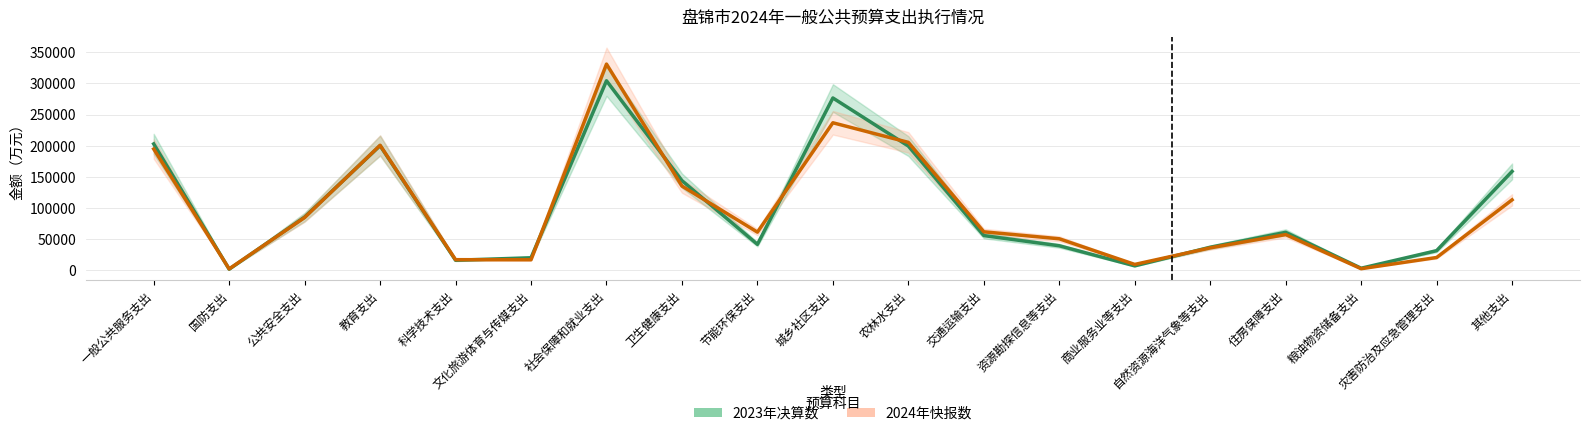

Is the value of 2024年快报数 at 交通运输支出 greater than the value of 2023年决算数 at 交通运输支出?

Yes